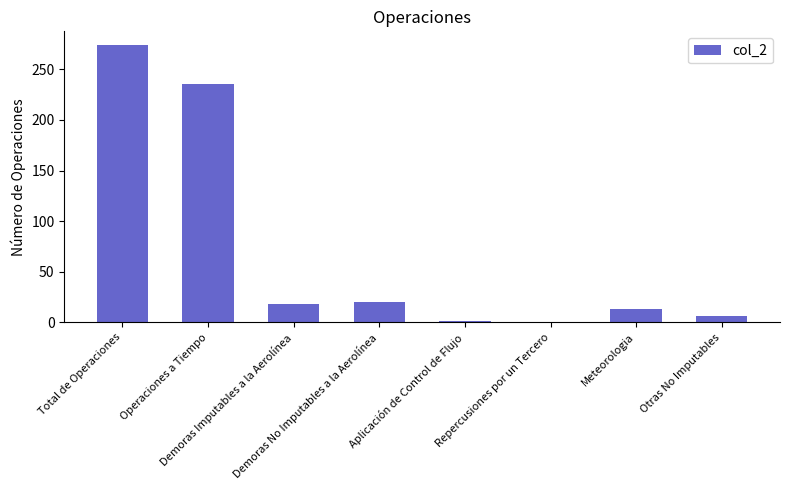

Is it true that the value at Repercusiones por un Tercero is 0?

True